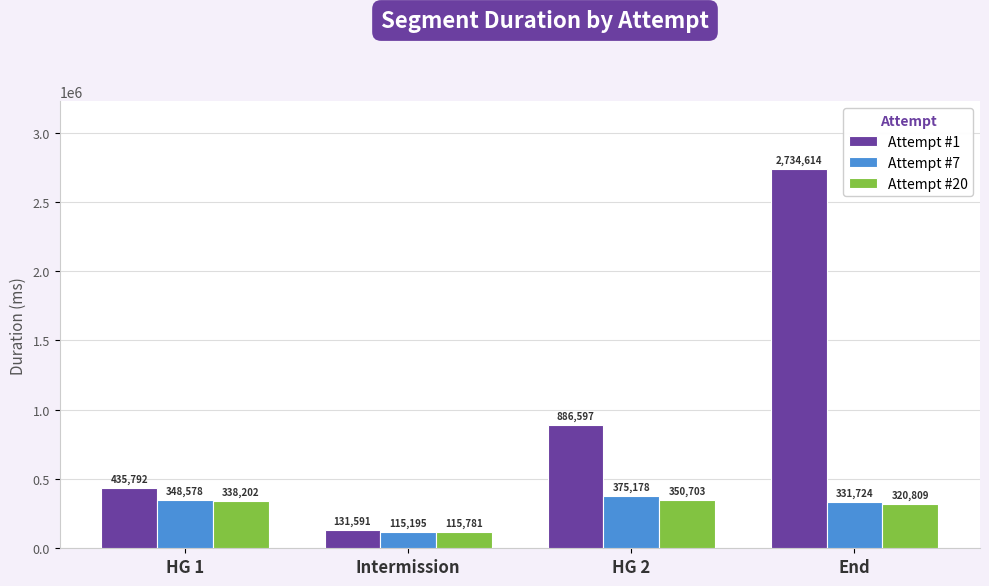

What value does the Attempt #7 series have at Intermission, to the nearest 10?

115200